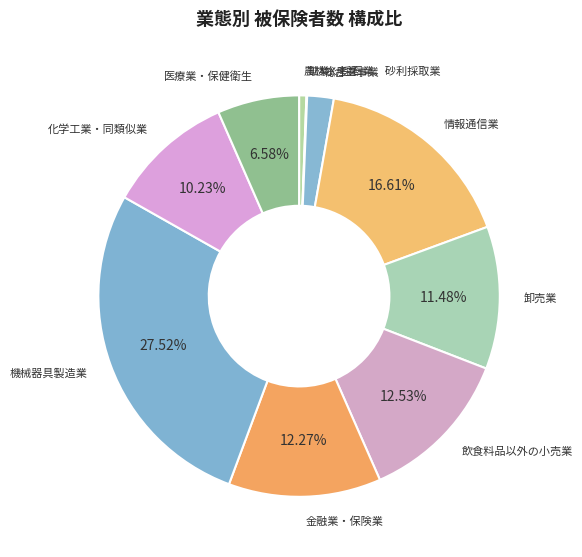

Which category has the smallest portion of the pie?

鉱業、採石業、砂利採取業